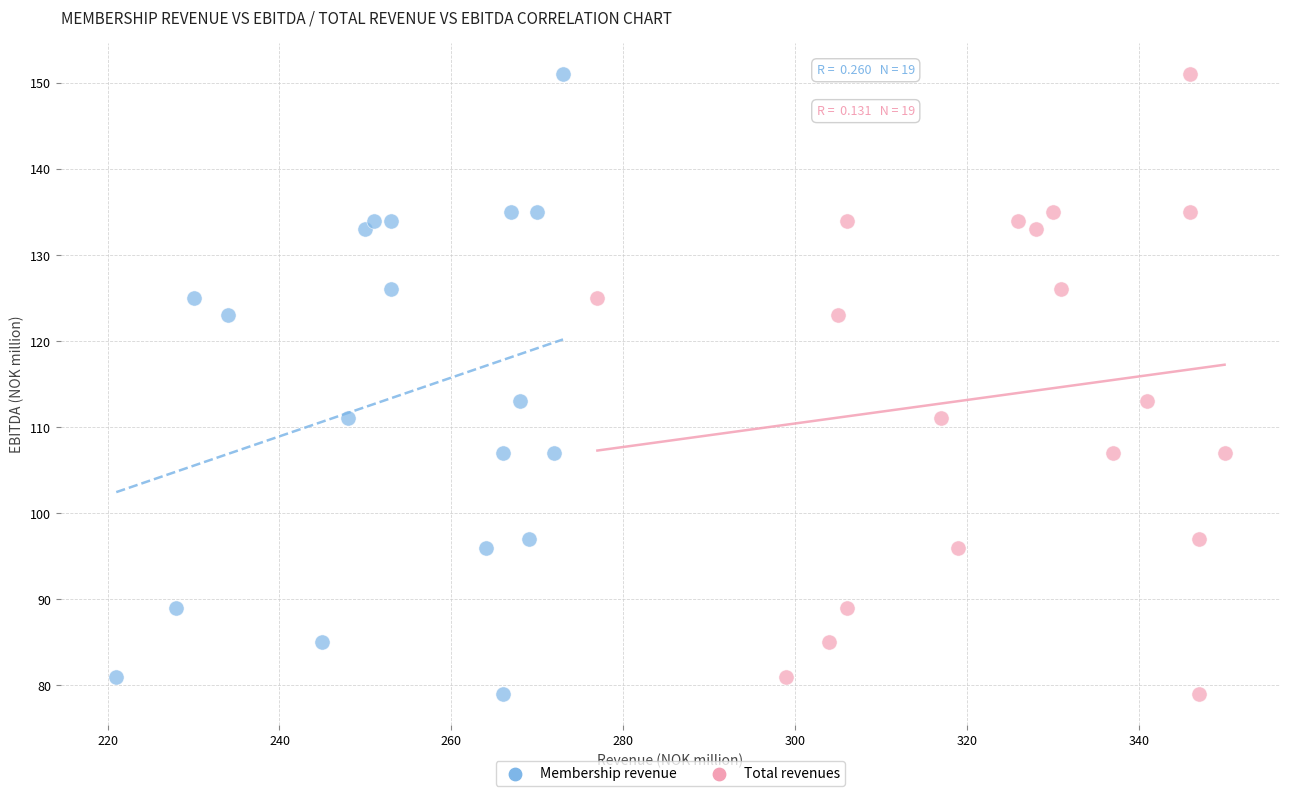

What are all the series names shown in the legend?

Membership revenue, Total revenues